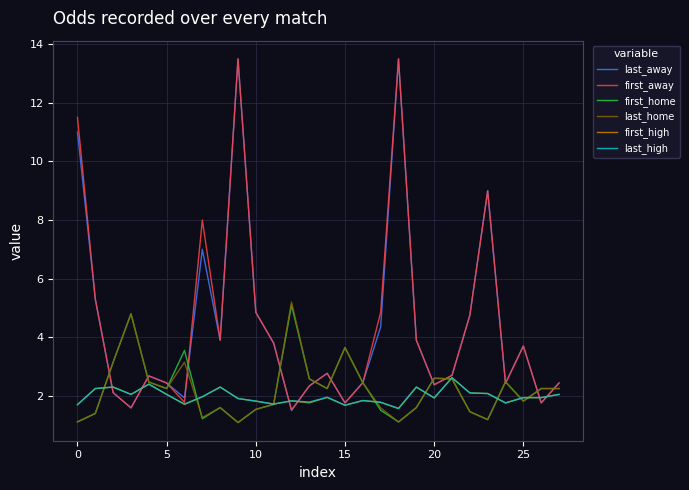

What is the lowest value of the first_high series?

1.6